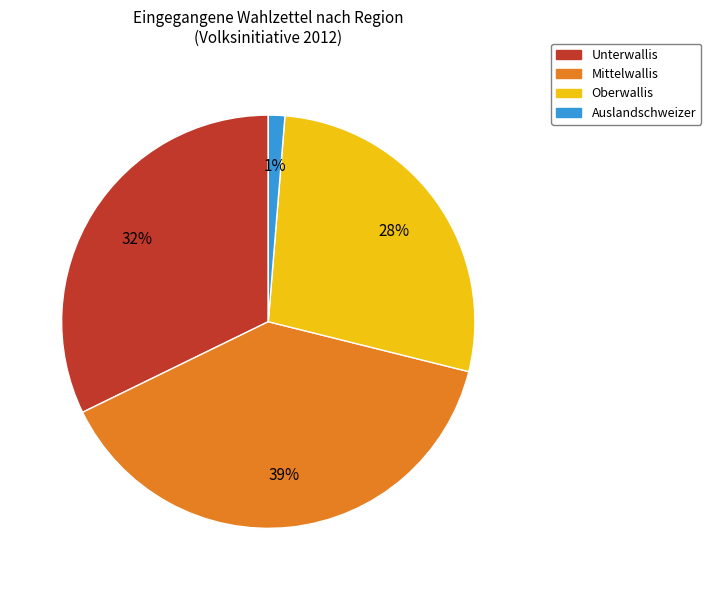

Rank the categories by value from highest to lowest.

Mittelwallis, Unterwallis, Oberwallis, Auslandschweizer